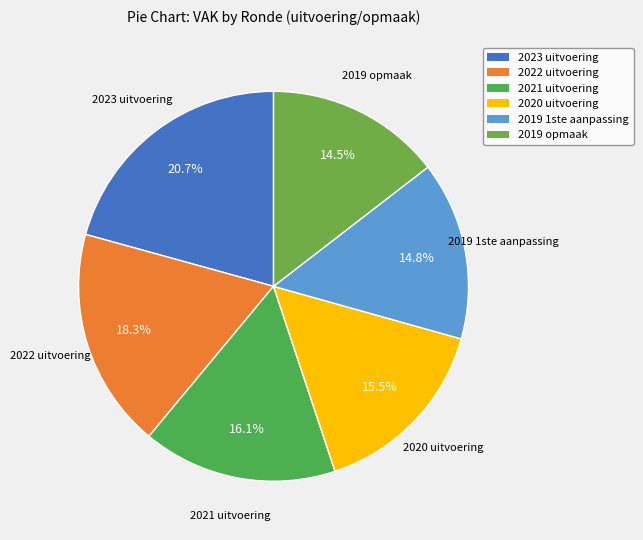

Does any single category account for the majority?

No